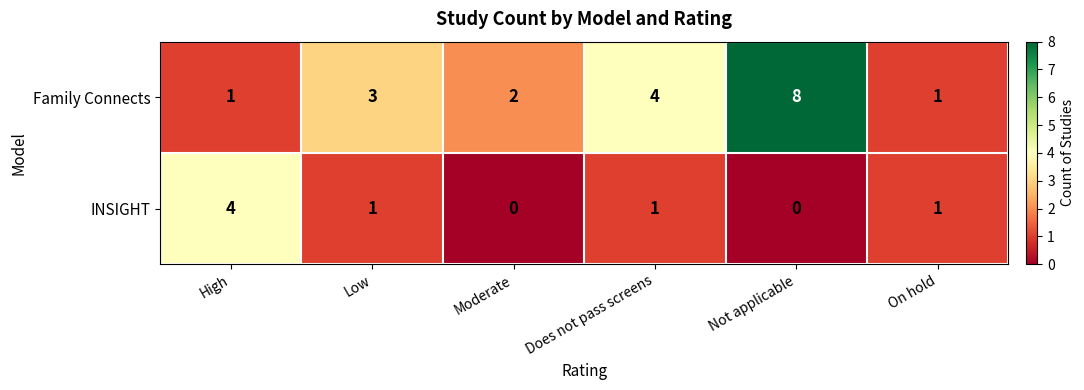

Rank the series by their average value, from lowest to highest.

INSIGHT, Family Connects